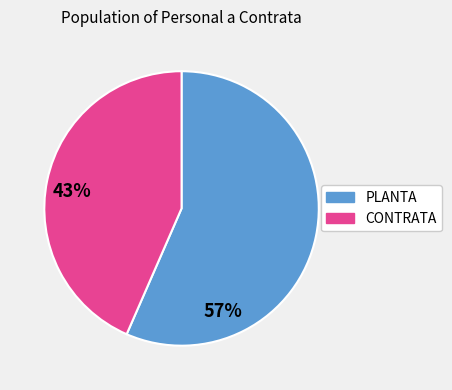

Do CONTRATA and PLANTA together represent more than half of the pie?

Yes